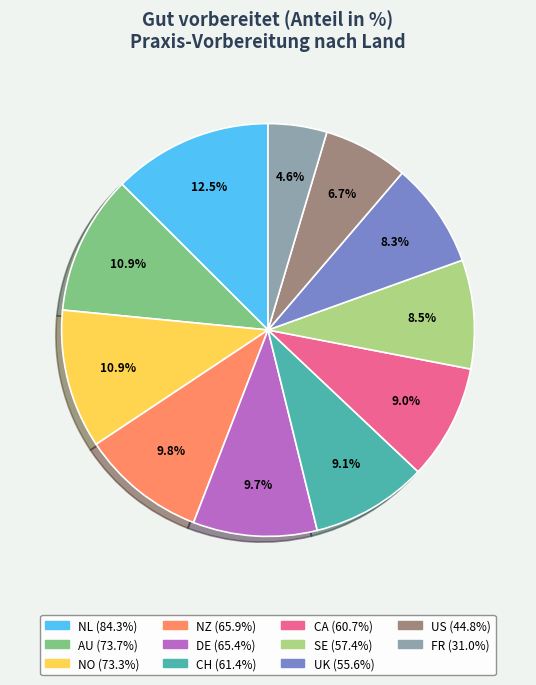

Is FR the majority of the pie?

No